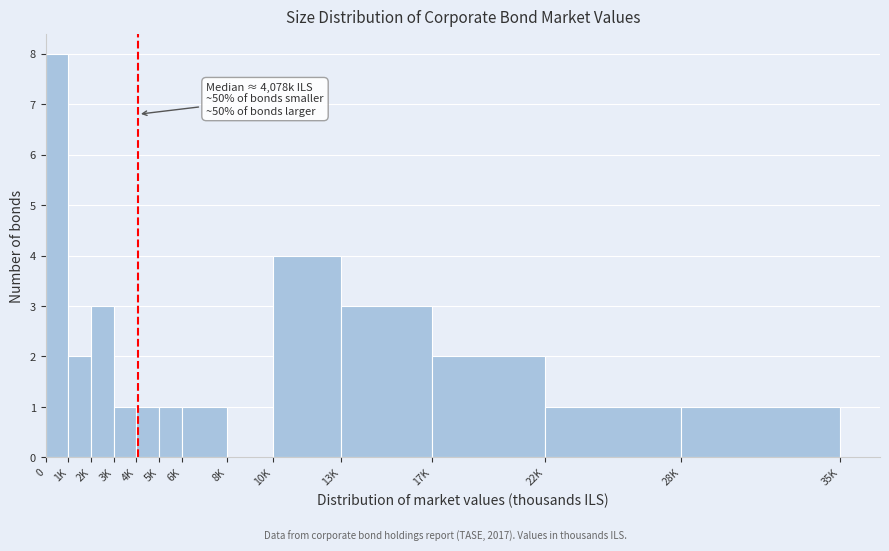

Reading left to right, extract all data points from this chart.

0=8	1K=2	2K=3	3K=1	4K=1	5K=1	6K=1	8K=0	10K=4	13K=3	17K=2	22K=1	28K=1